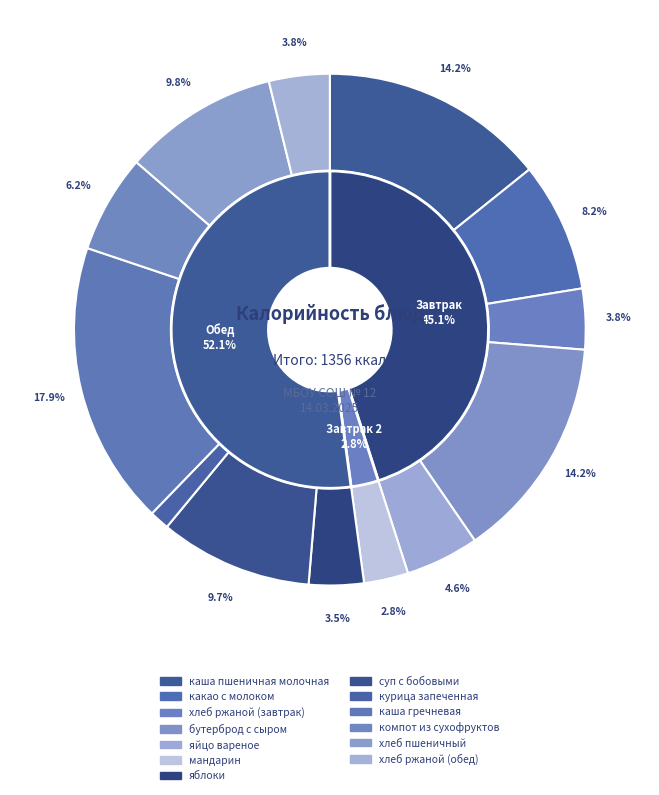

Which category has the smallest portion of the pie?

курица запеченная